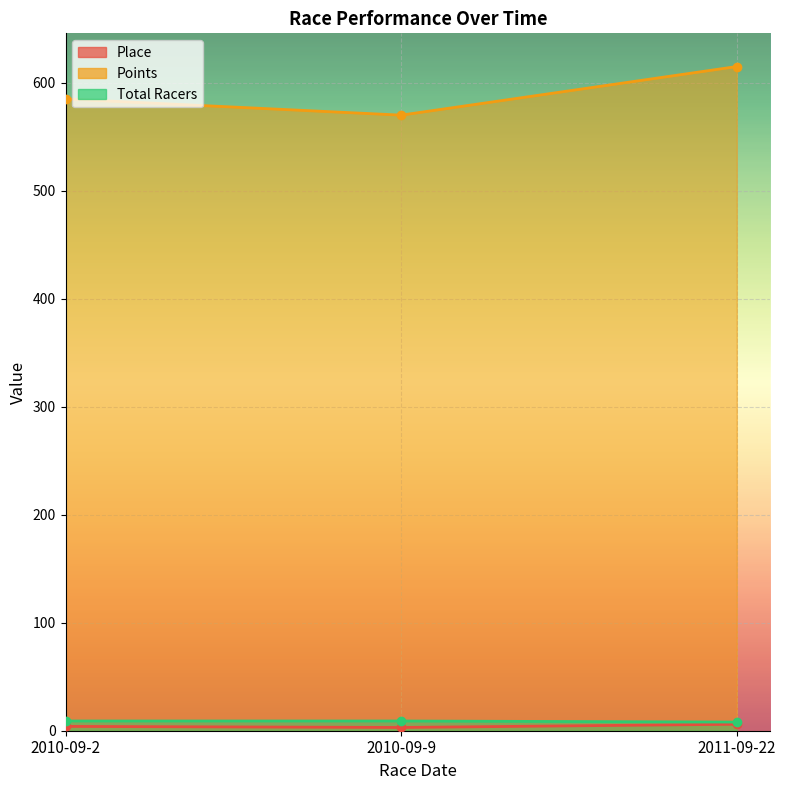

What is the average value of the Total Racers series?

9